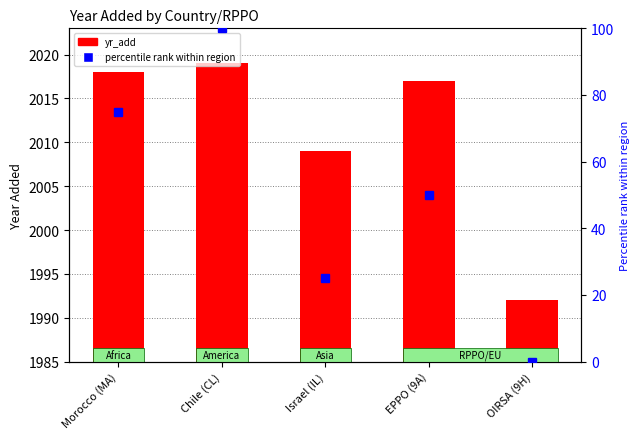

What is the difference between the maximum and minimum values in the percentile rank within region series?

100